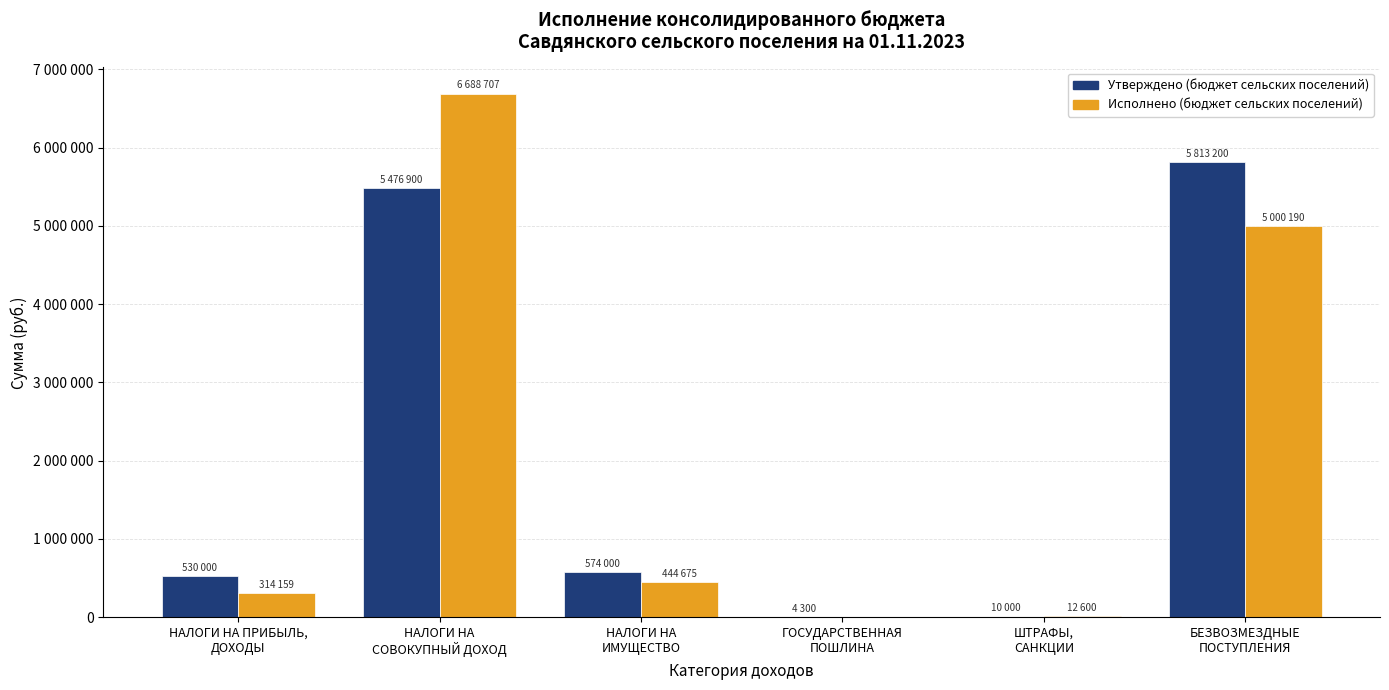

What is the average value of the Утверждено (бюджет сельских поселений) series?

2068066.7